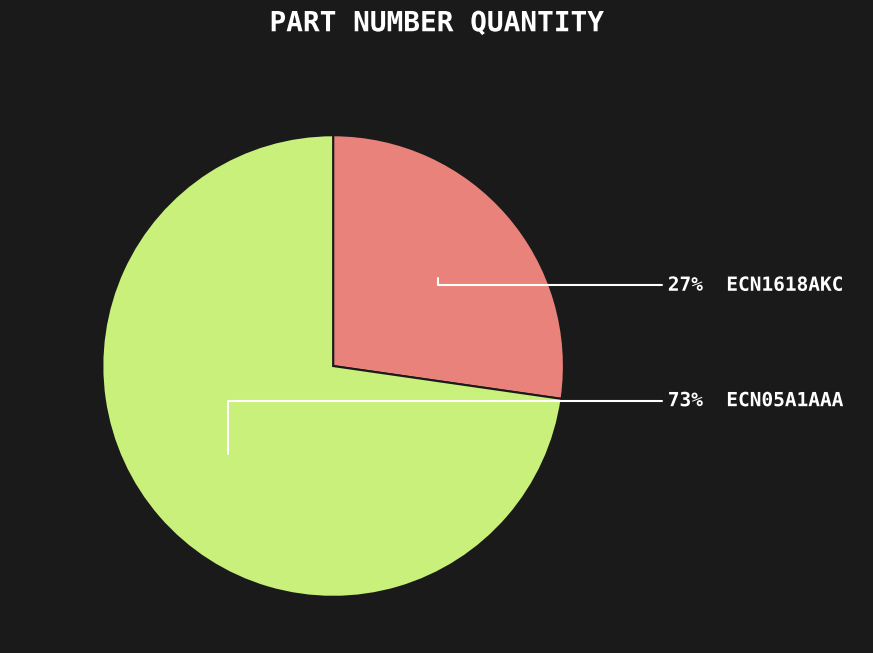

To the nearest percent, what is the average slice percentage?

50%